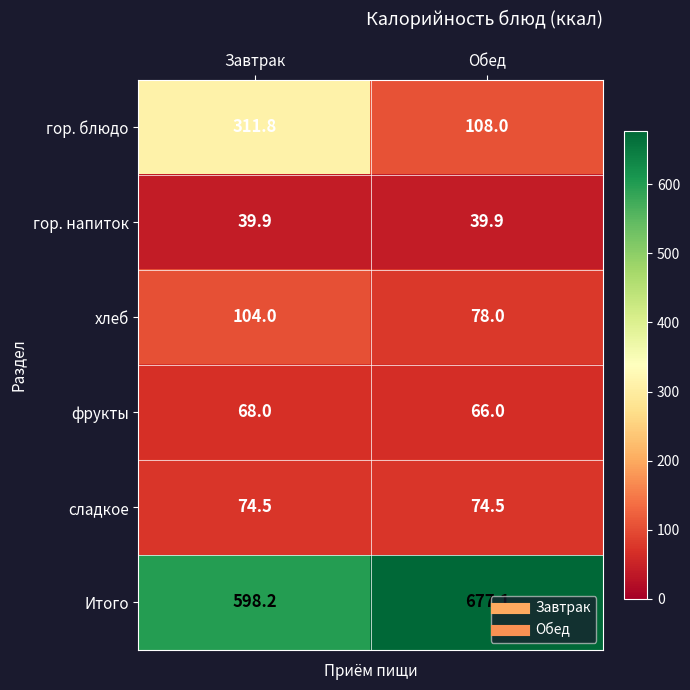

Which label corresponds to the largest value in the chart?

Обед